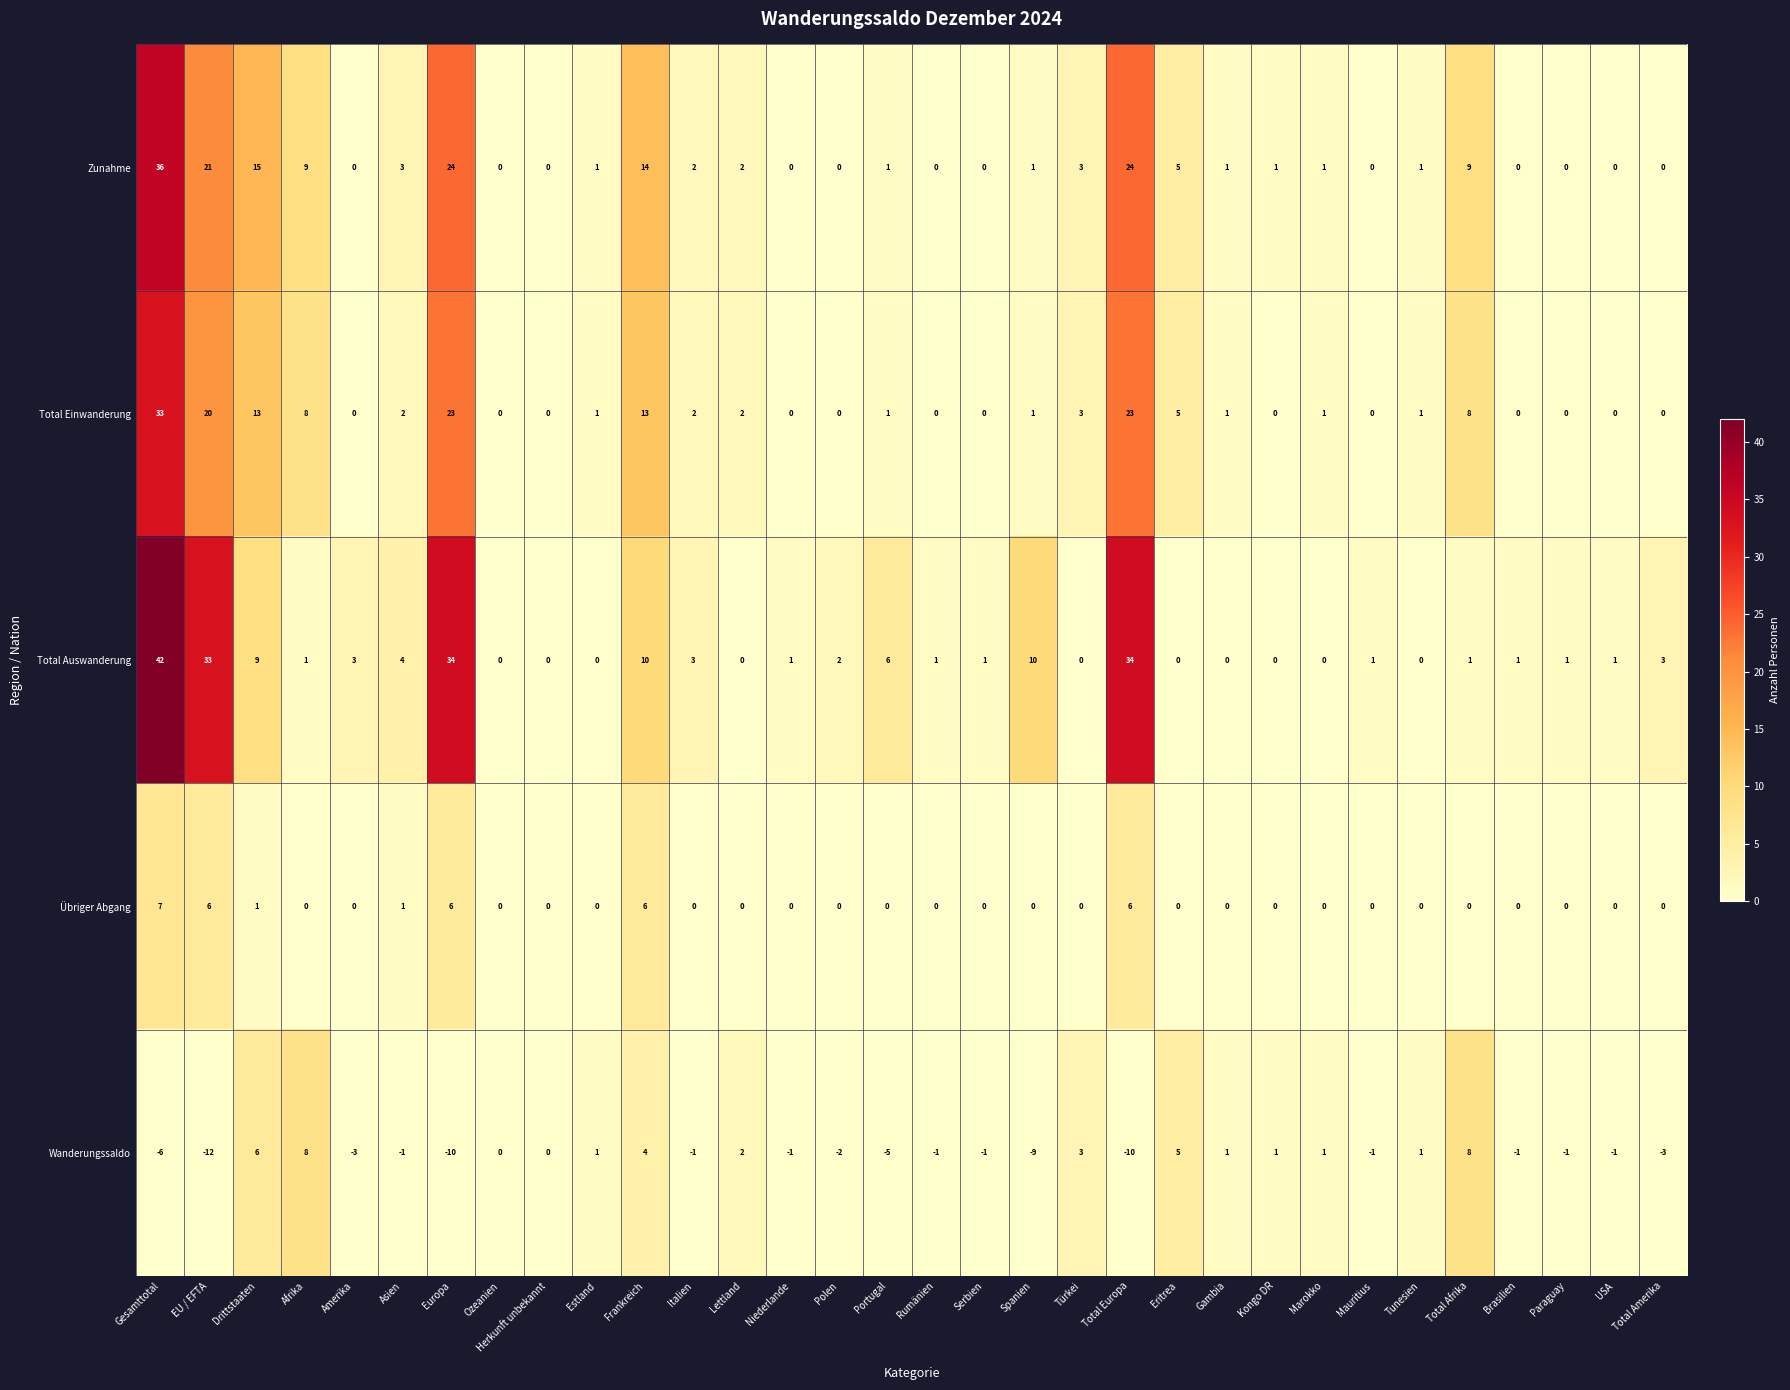

Which series changed the most between Afrika and Herkunft unbekannt?

Zunahme